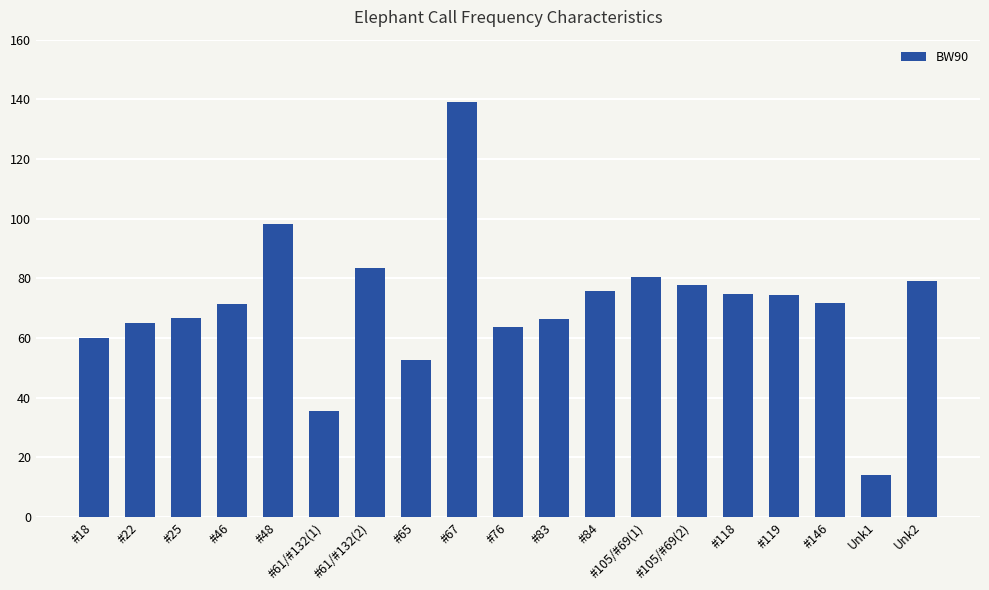

True or false: the data shows 63.8 at #76.

True